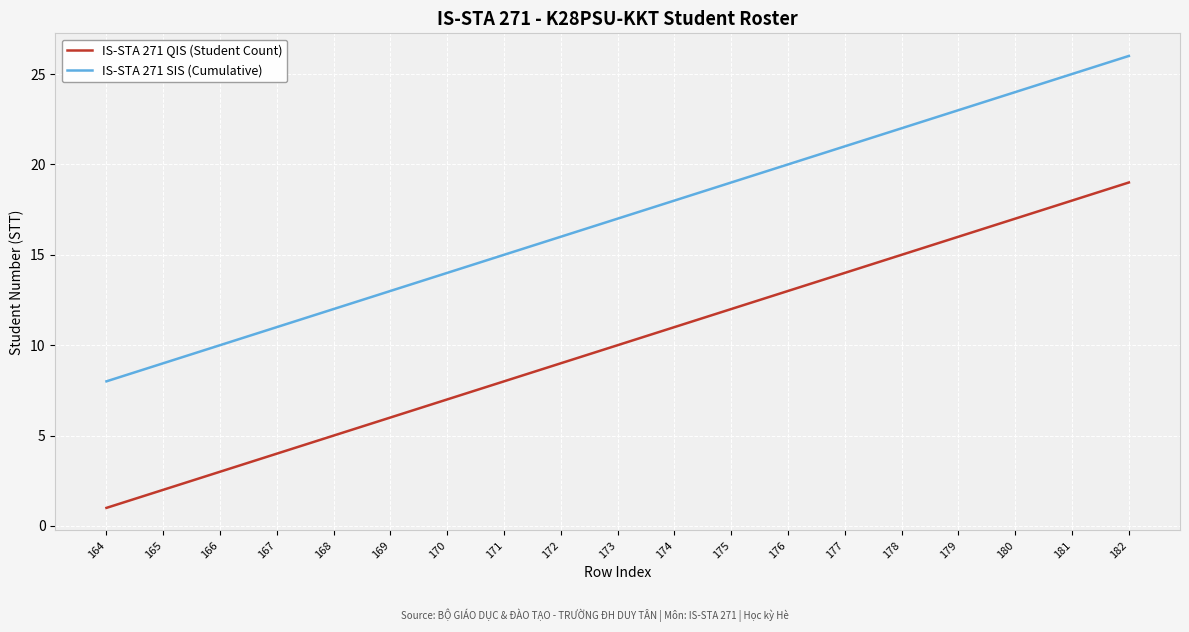

What is the sum of the IS-STA 271 QIS (Student Count) values at 168 and 178?

20